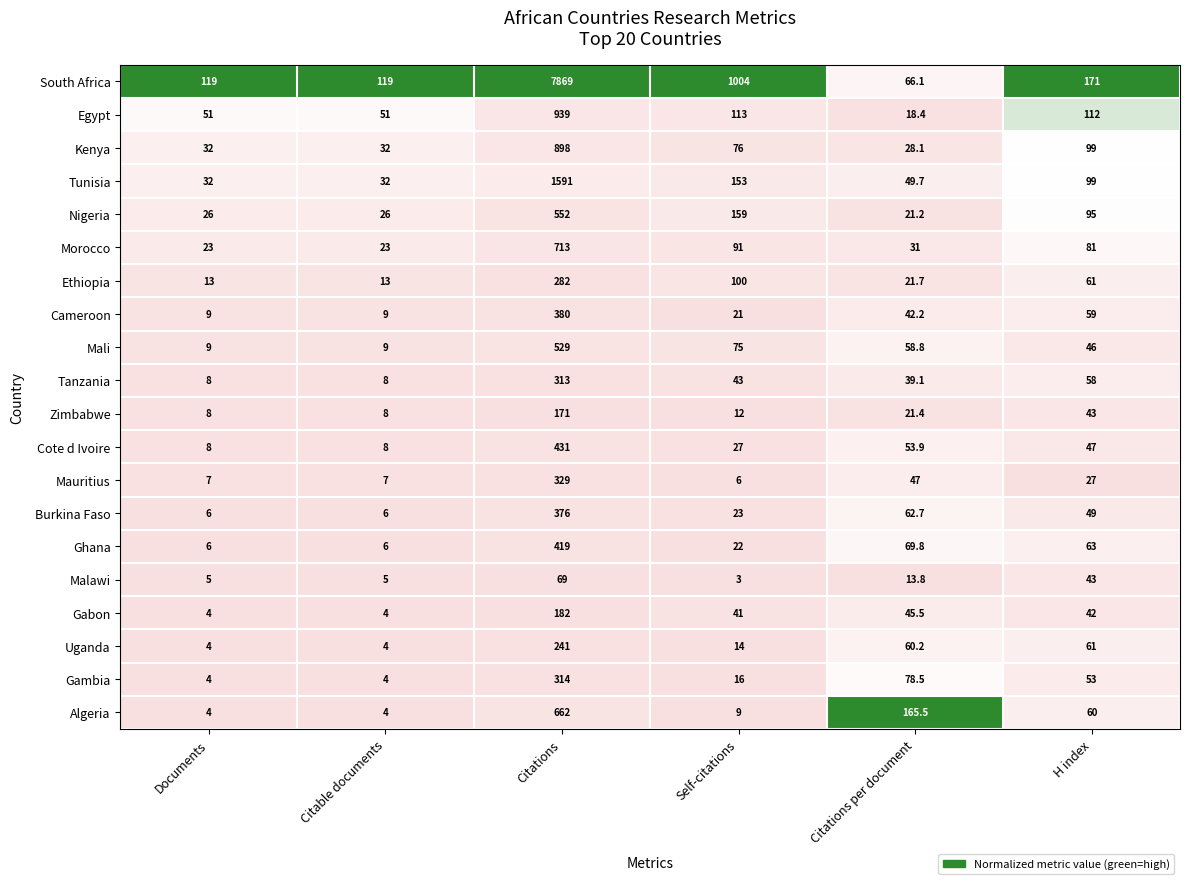

What is the total value across all series at Citations?

17260.0